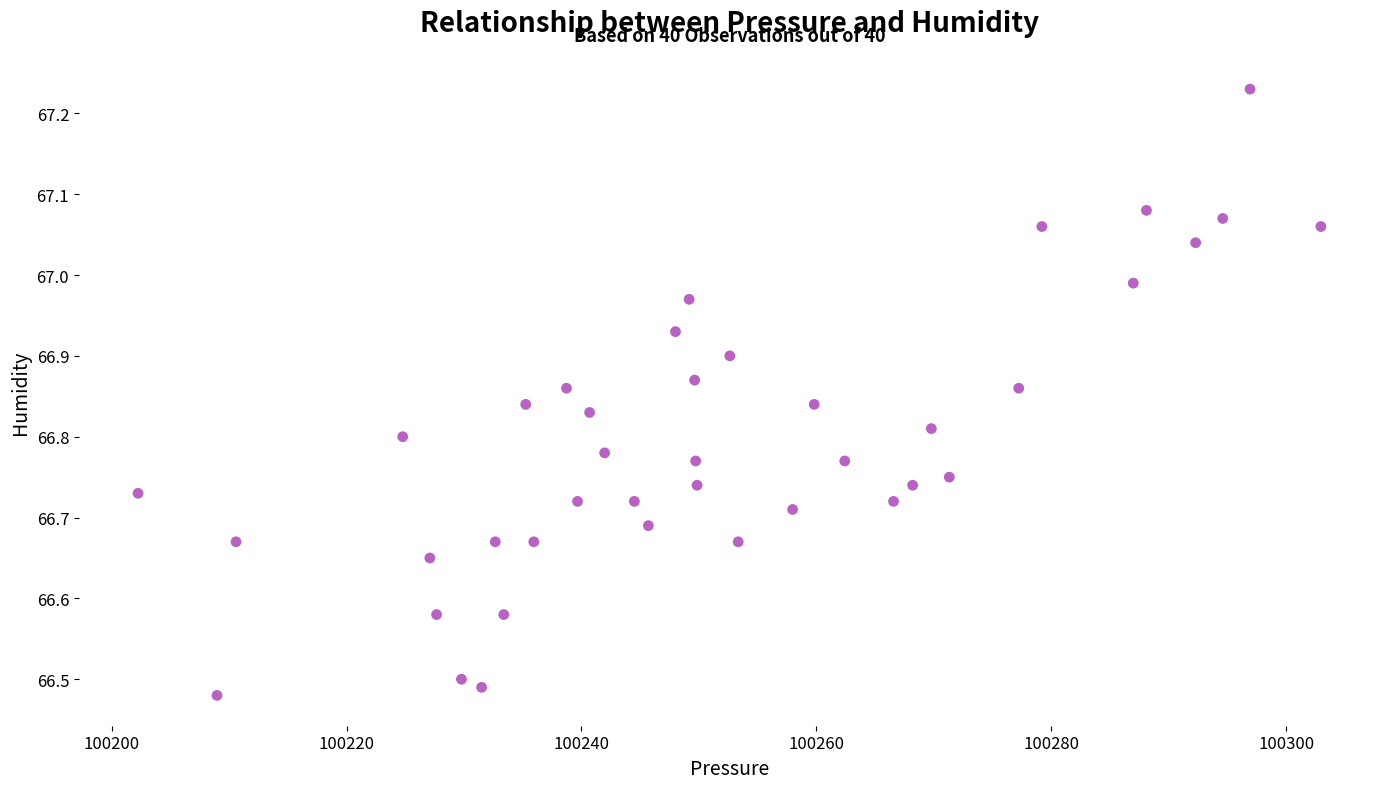

What is the range of X values (max minus min)?

100.7